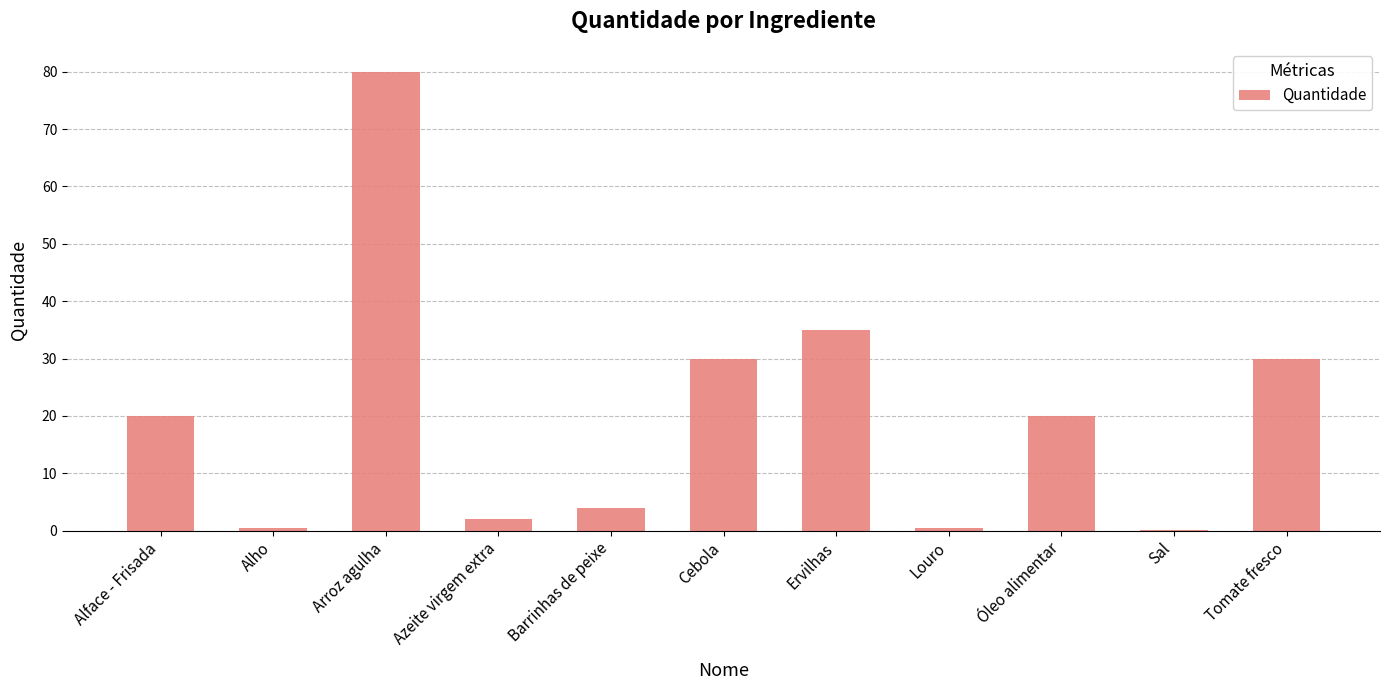

What is the greatest value displayed?

80.0